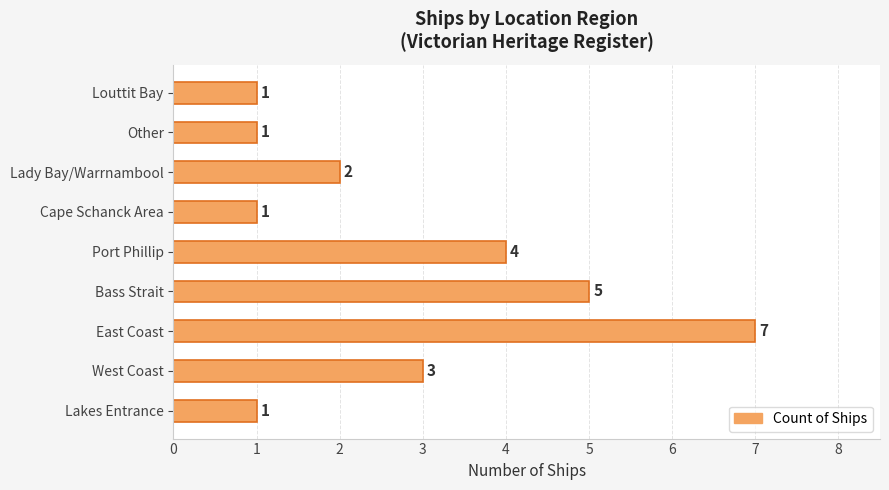

Which label corresponds to the largest value in the chart?

East Coast